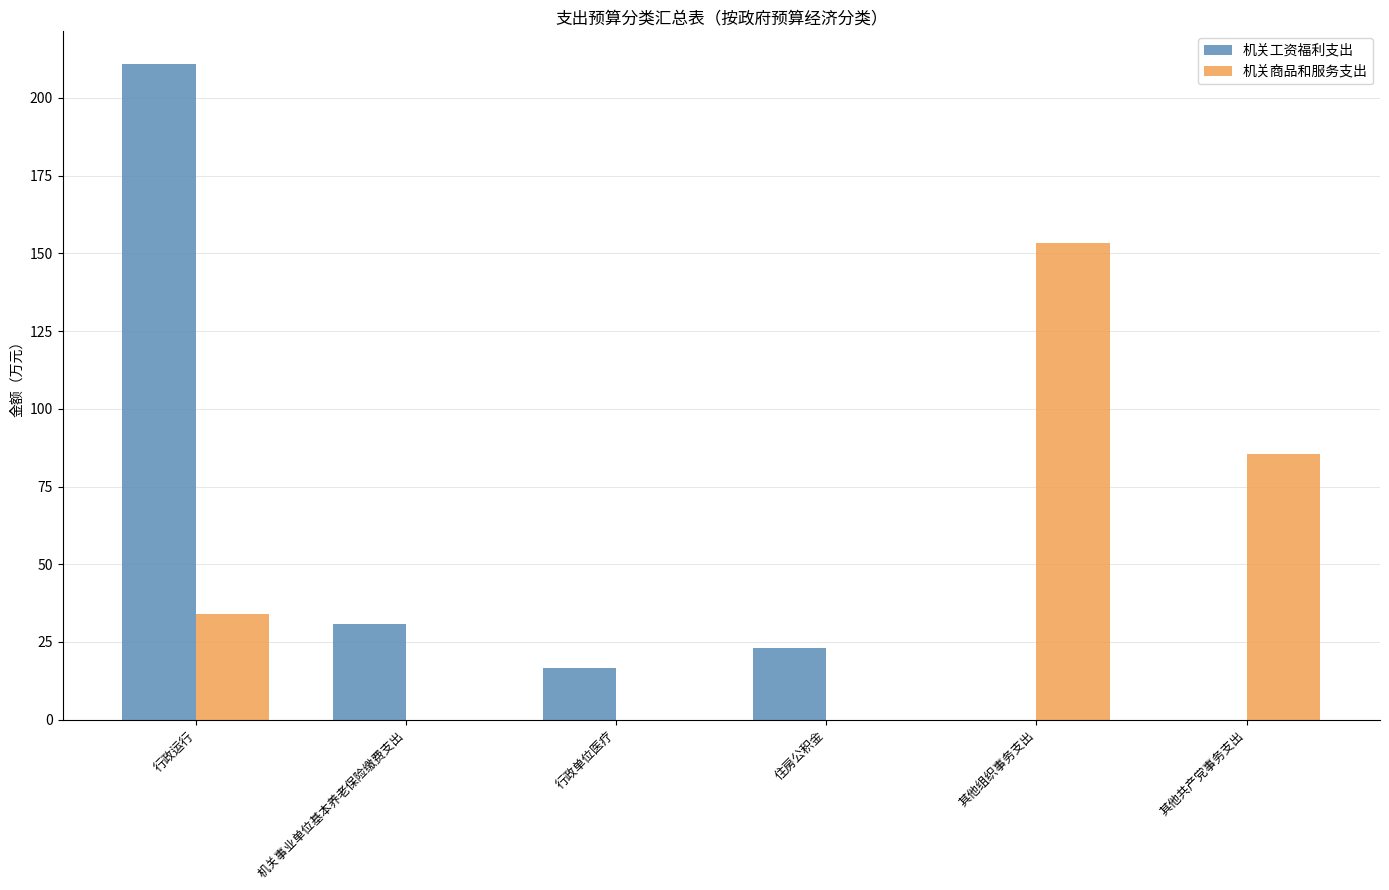

What is the sum of all 机关商品和服务支出 values?

272.8